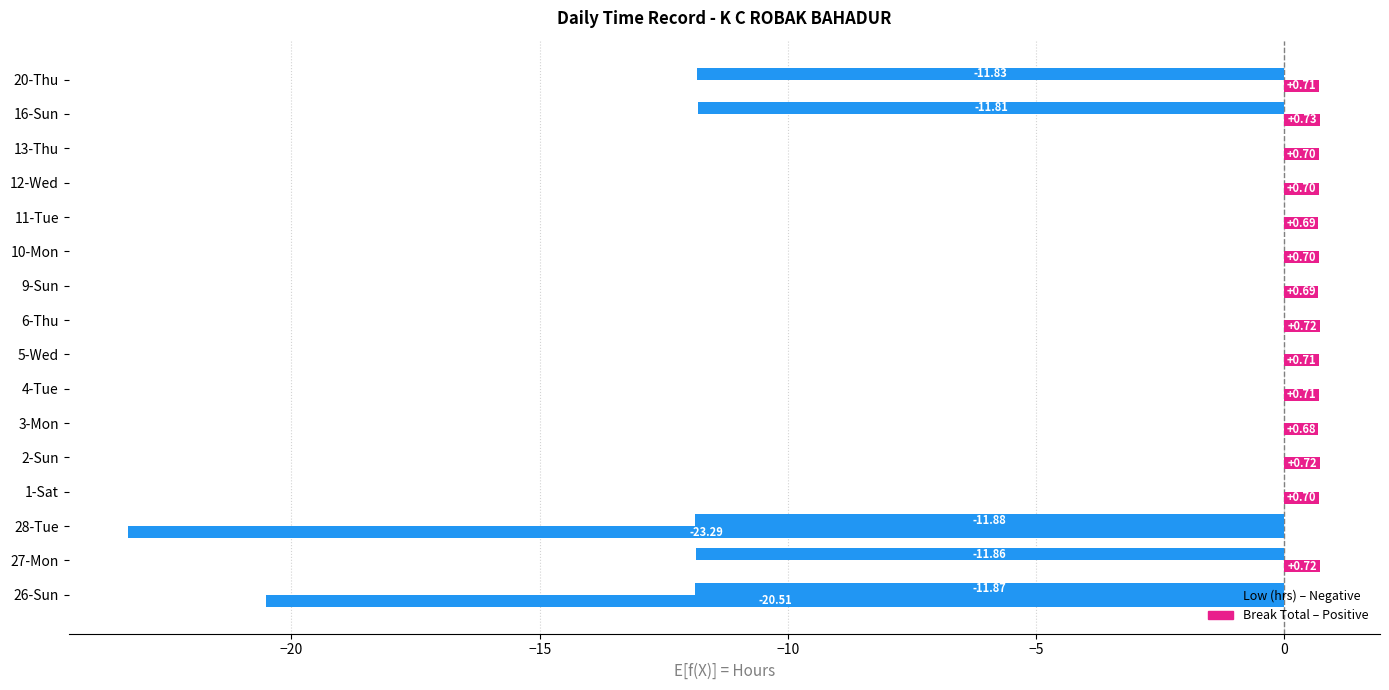

True or false: Break Total has a value of 0.2 at 3-Mon.

False